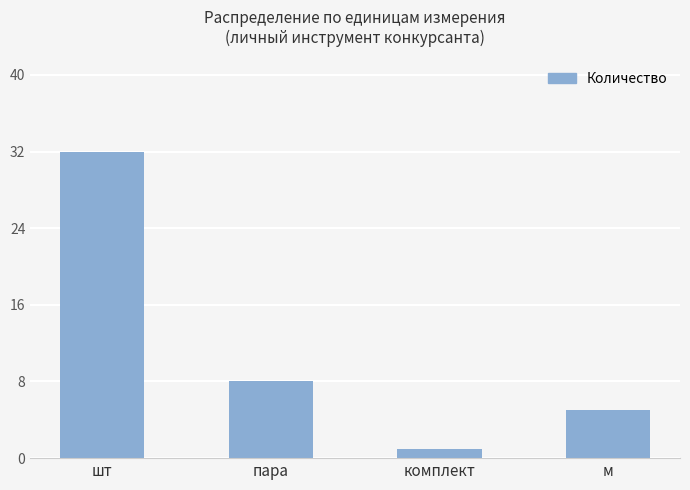

Where does the data first go above 8?

шт